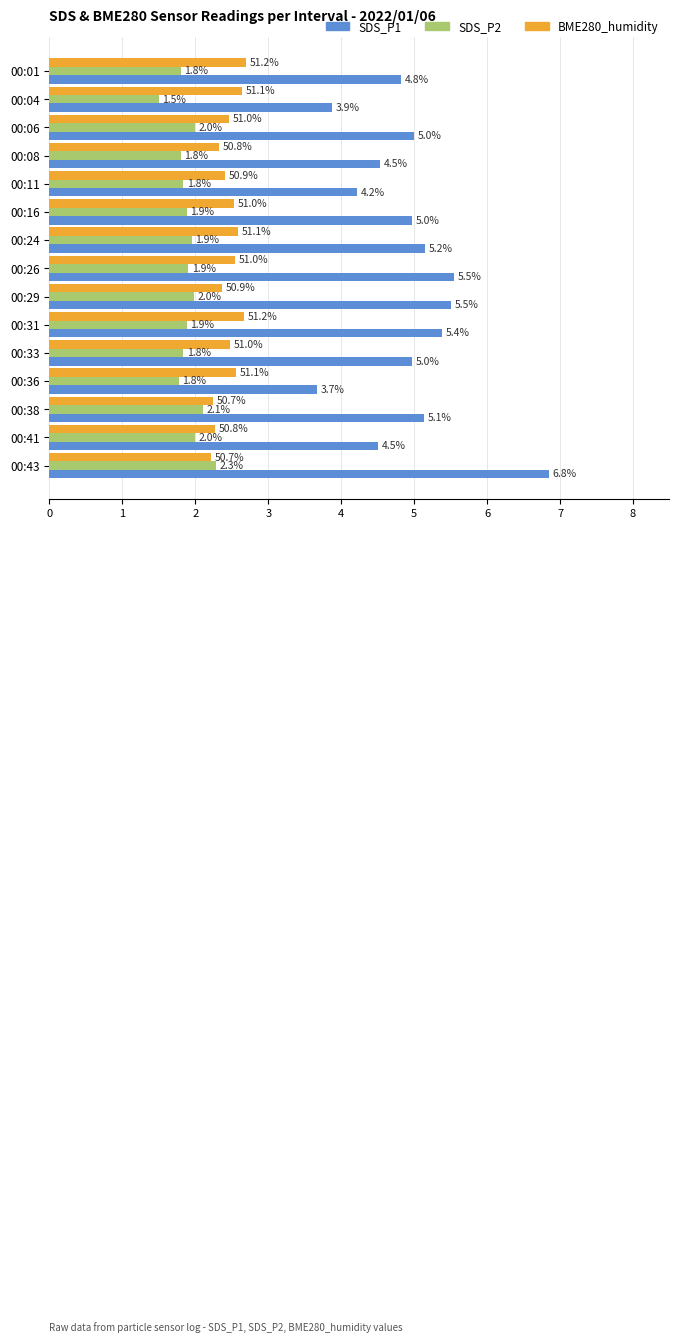

At which category does the chart reach its minimum across all series?

00:04